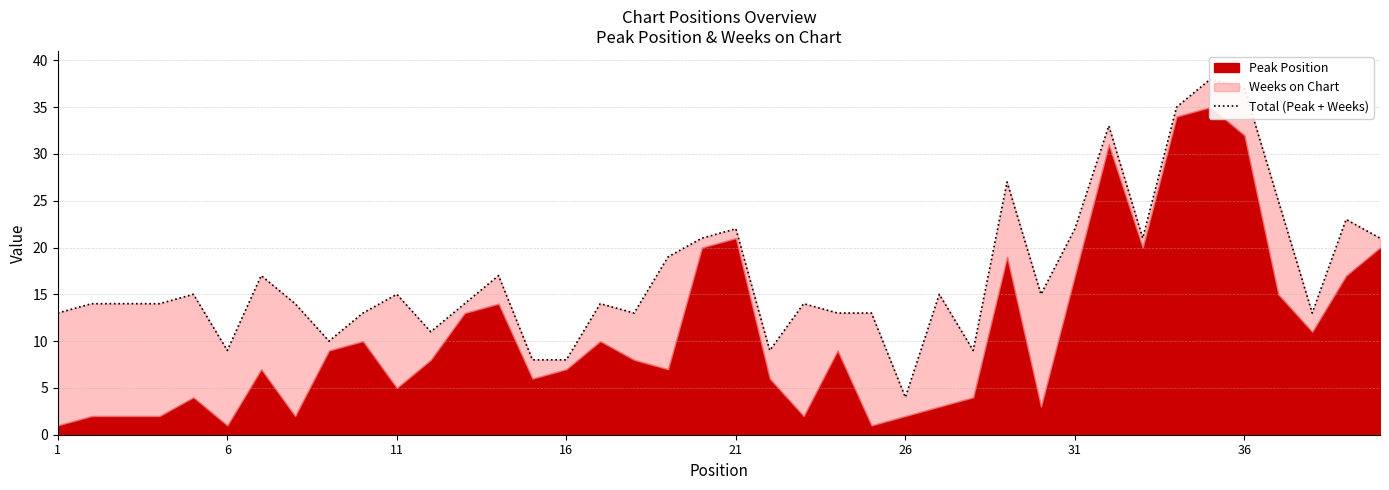

How many values are below 14?

14